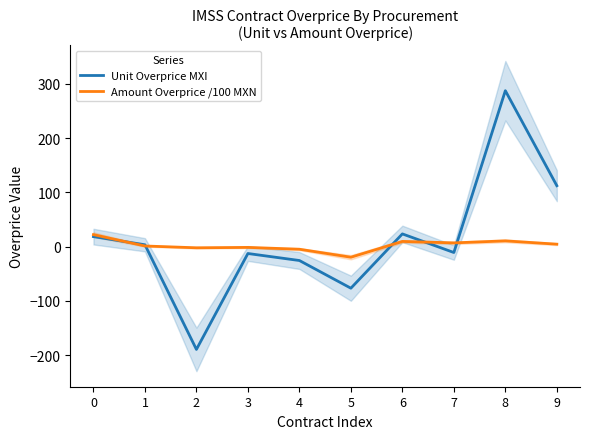

Reading right to left, what are all the values shown in this chart?

Unit Overprice MXI: 9=112.2	8=287.2	7=-10.9	6=23.4	5=-76.6	4=-25.6	3=-12.7	2=-189.4	1=3.4	0=18.4
Amount Overprice /100 MXN: 9=4.5	8=10.6	7=6.8	6=9.5	5=-19.6	4=-4.8	3=-1.5	2=-2.2	1=1.1	0=22.0